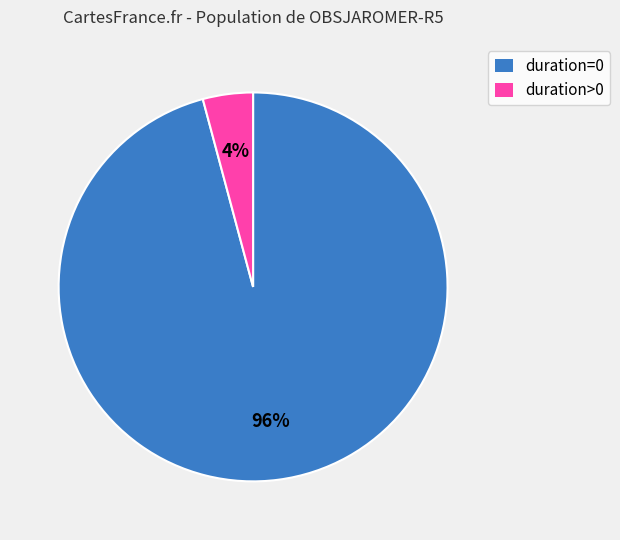

To the nearest percent, what is the average slice percentage?

50%